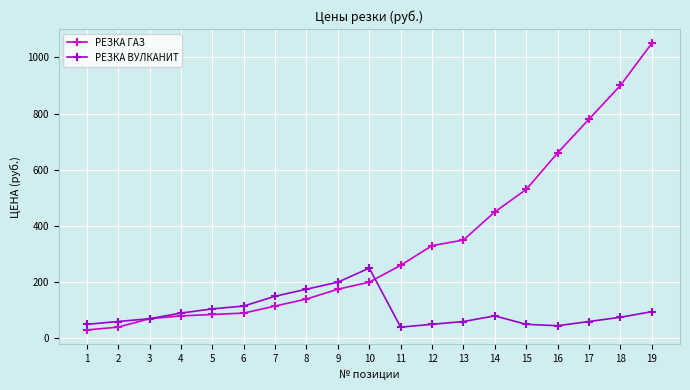

What is the value of the РЕЗКА ВУЛКАНИТ point at the 19th from the left?

95